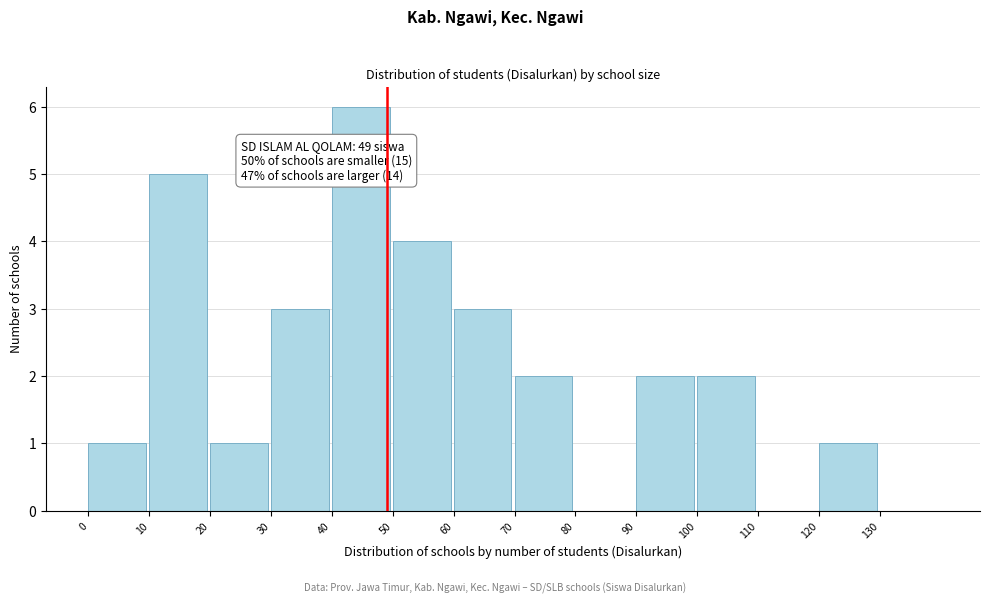

Which range on the x-axis has the tallest bar?

40 to 50